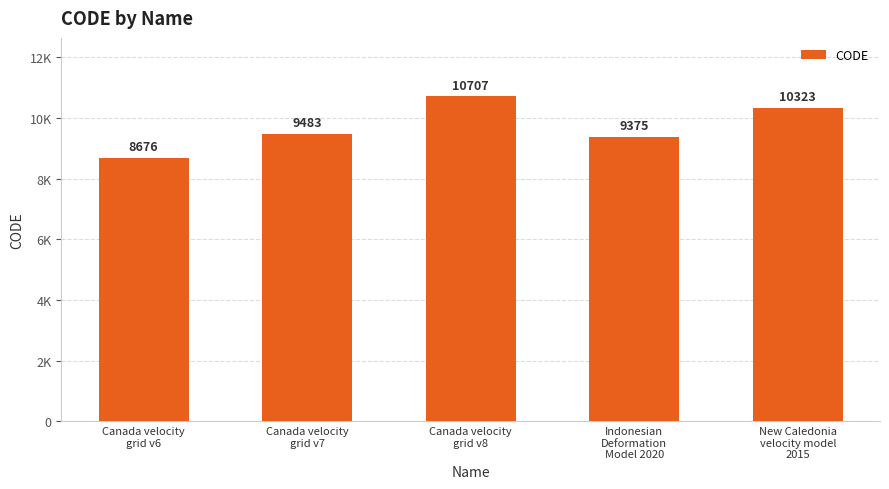

Does the chart contain stacked bars?

No